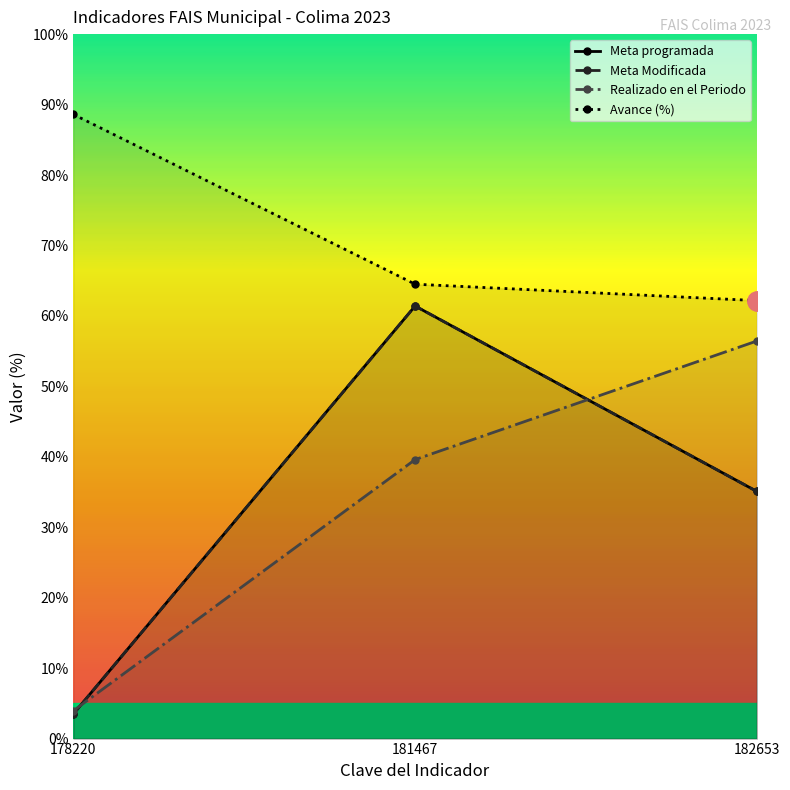

At which label does Avance (%) reach its peak?

178220